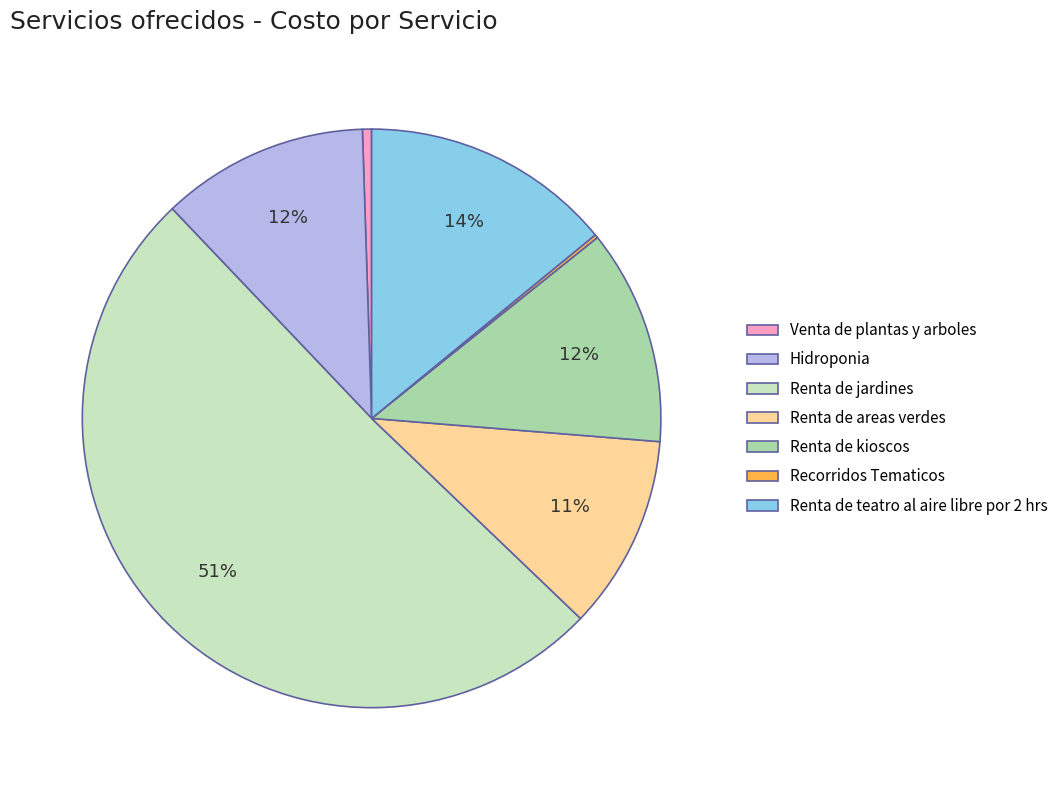

Do Venta de plantas y arboles and Renta de teatro al aire libre por 2 hrs together represent more than half of the pie?

No